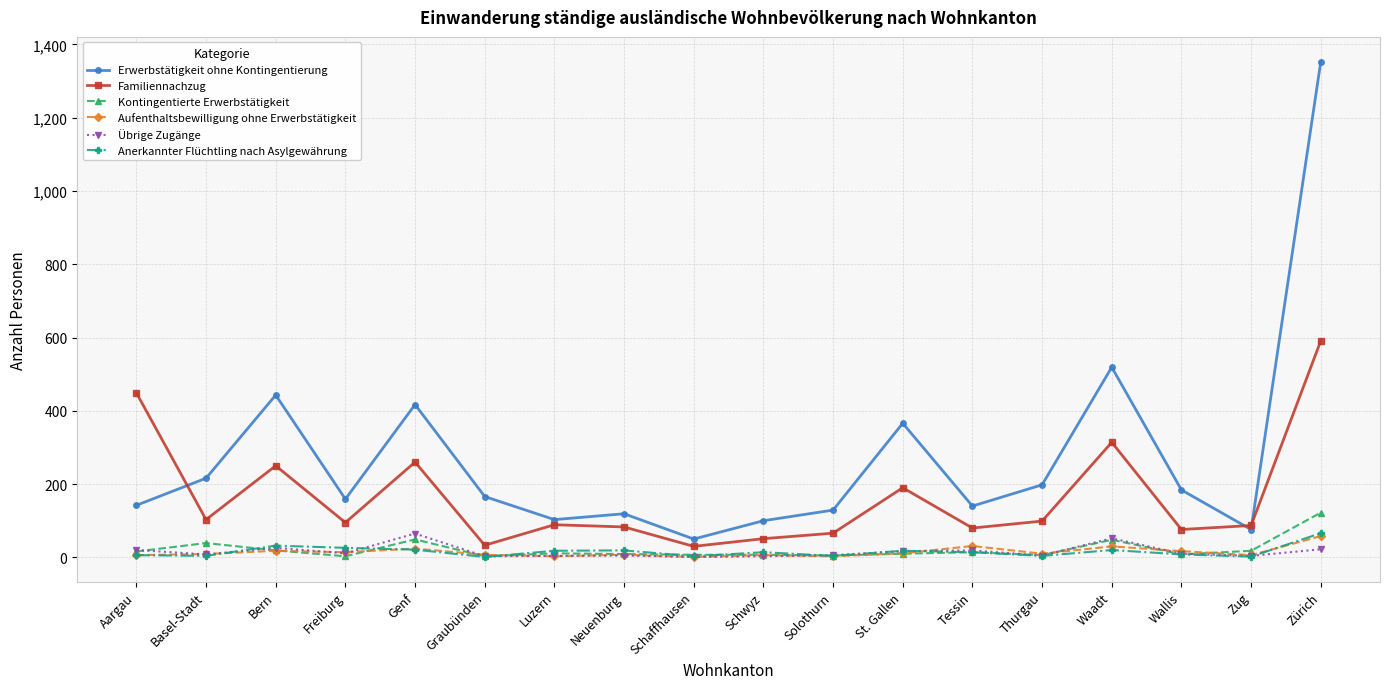

Is it true that Kontingentierte Erwerbstätigkeit equals 18 at Zug?

True